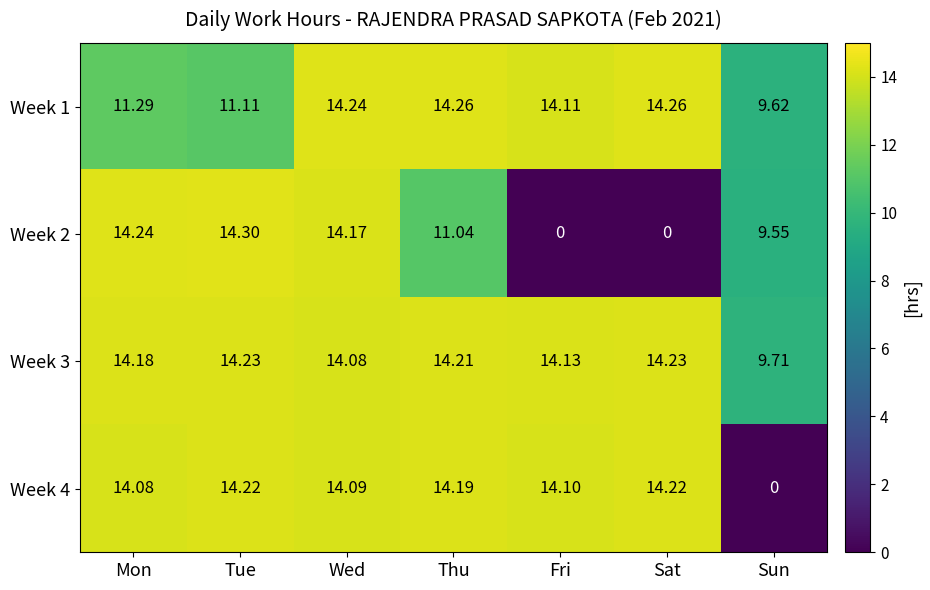

At how many categories does at least one series exceed 4?

7